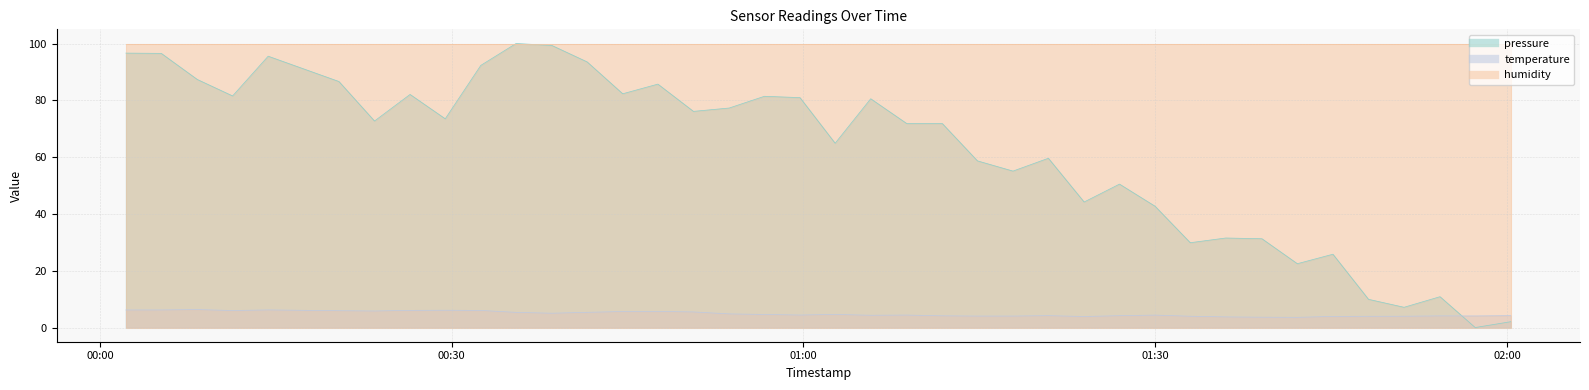

In pressure, how many points are lower than both neighbors (excluding endpoints)?

12